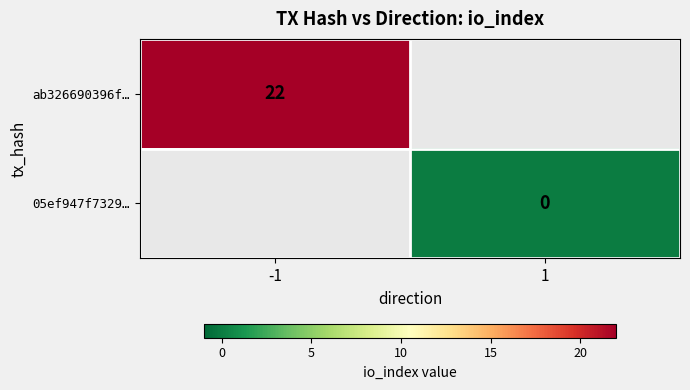

True or false: ab326690396f… has a value of 33 at -1.

False